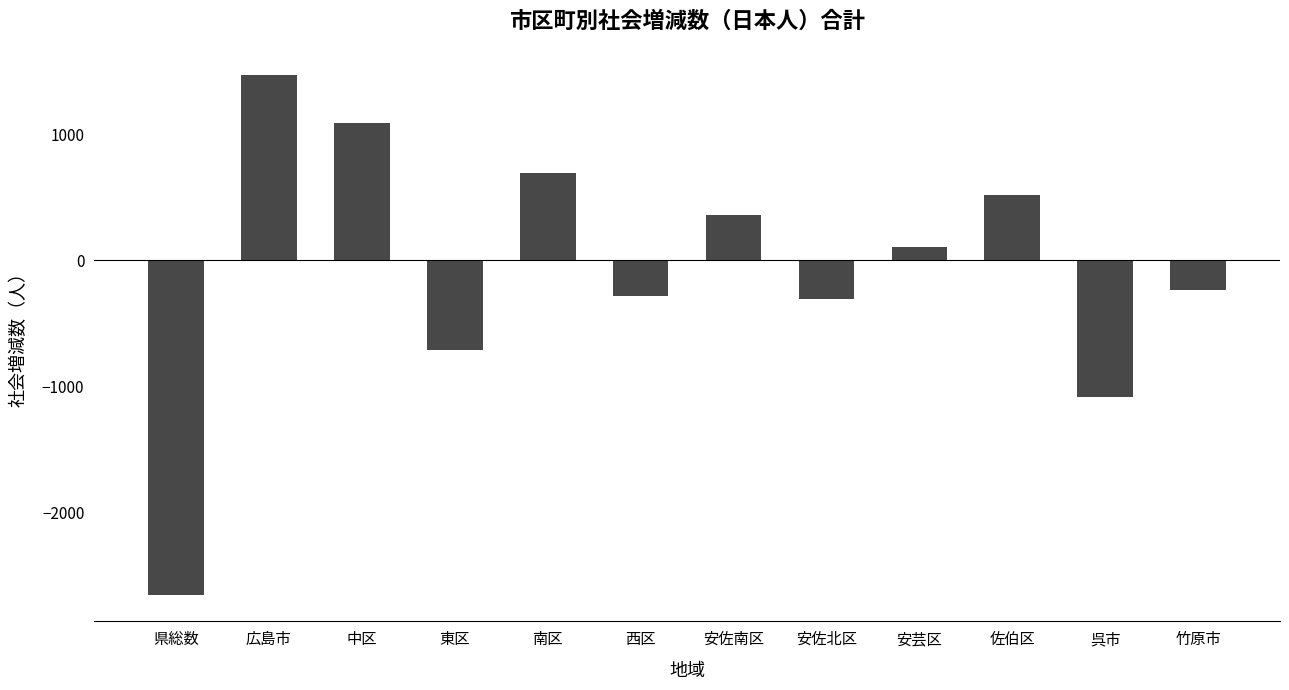

Read the value at 竹原市, to the nearest 50.

-250